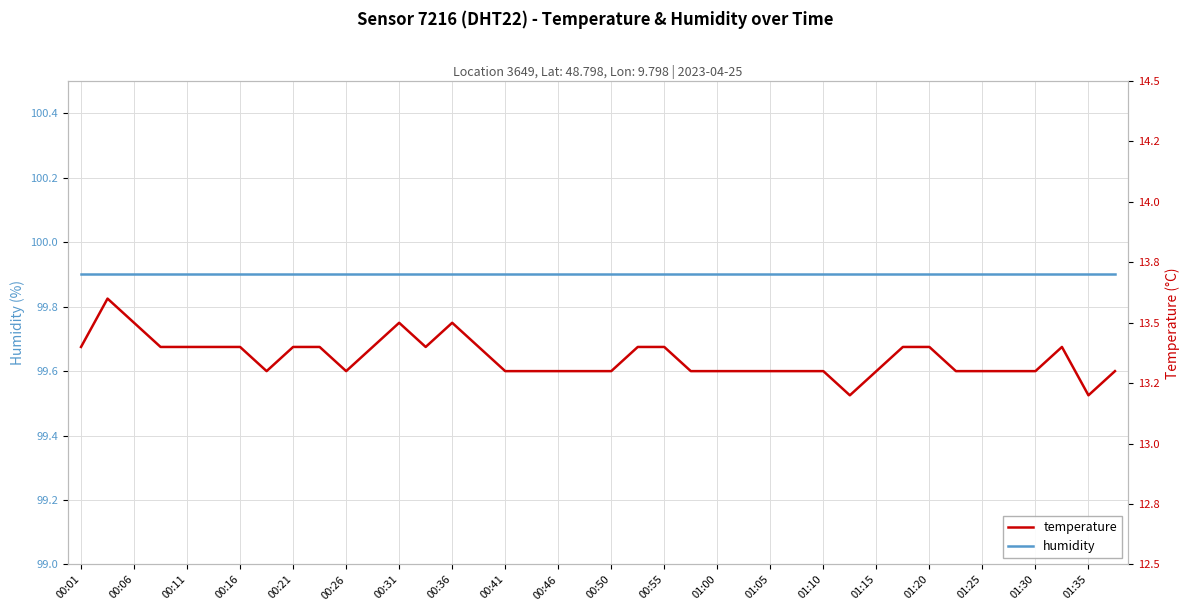

What is the difference between the maximum and minimum values in the temperature series?

0.4